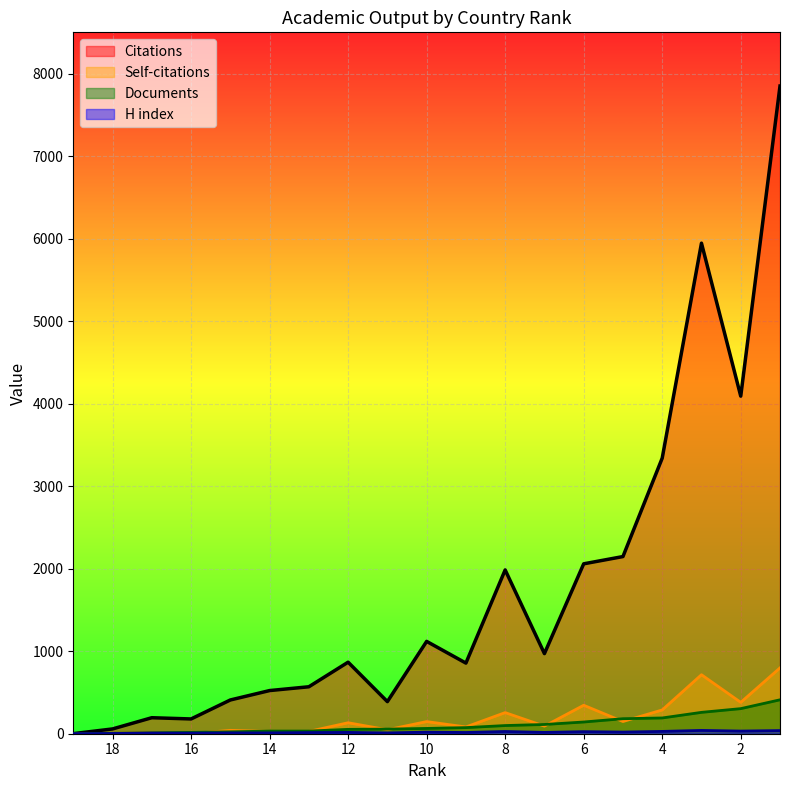

What is the minimum value for Documents?

1